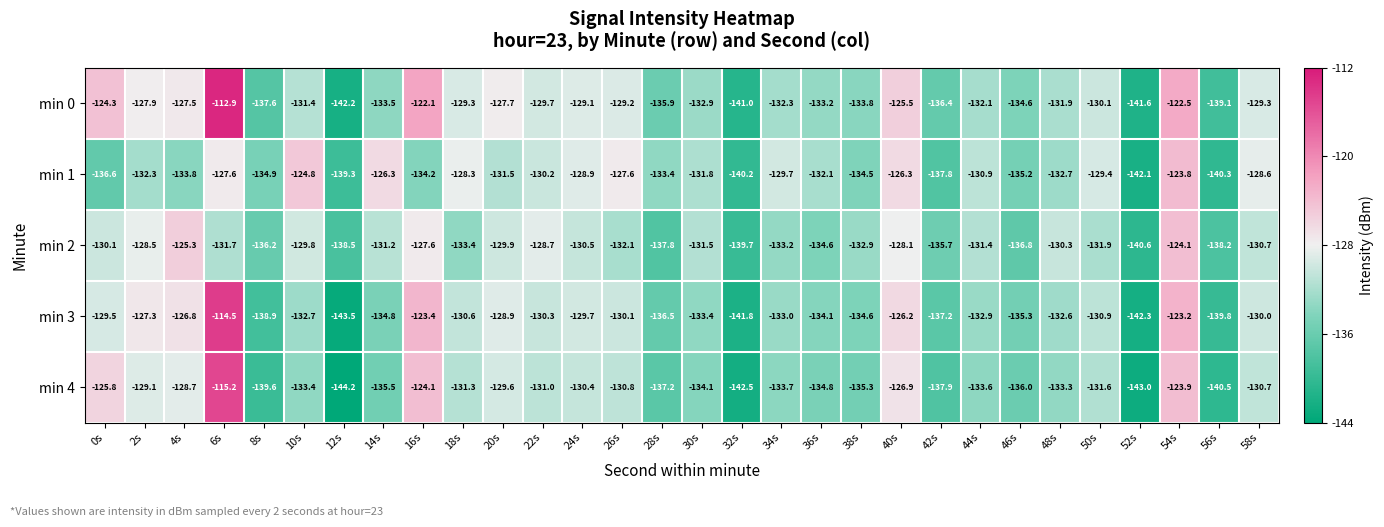

What is the difference between the min 3 values at 12s and 44s?

10.6